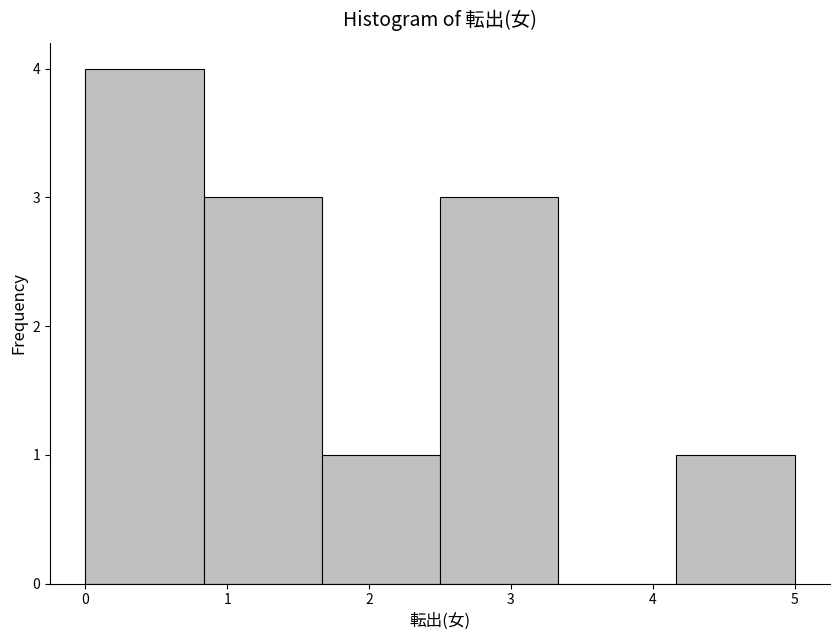

Reading left to right, list every bar in this chart as the range it spans on the x-axis followed by its height. Neither the bar edges nor the heights are printed on the chart, so give them approximately, as read against the axes.

0.0 to 0.8: 4
0.8 to 1.7: 3
1.7 to 2.5: 1
2.5 to 3.3: 3
3.3 to 4.2: 0
4.2 to 5.0: 1